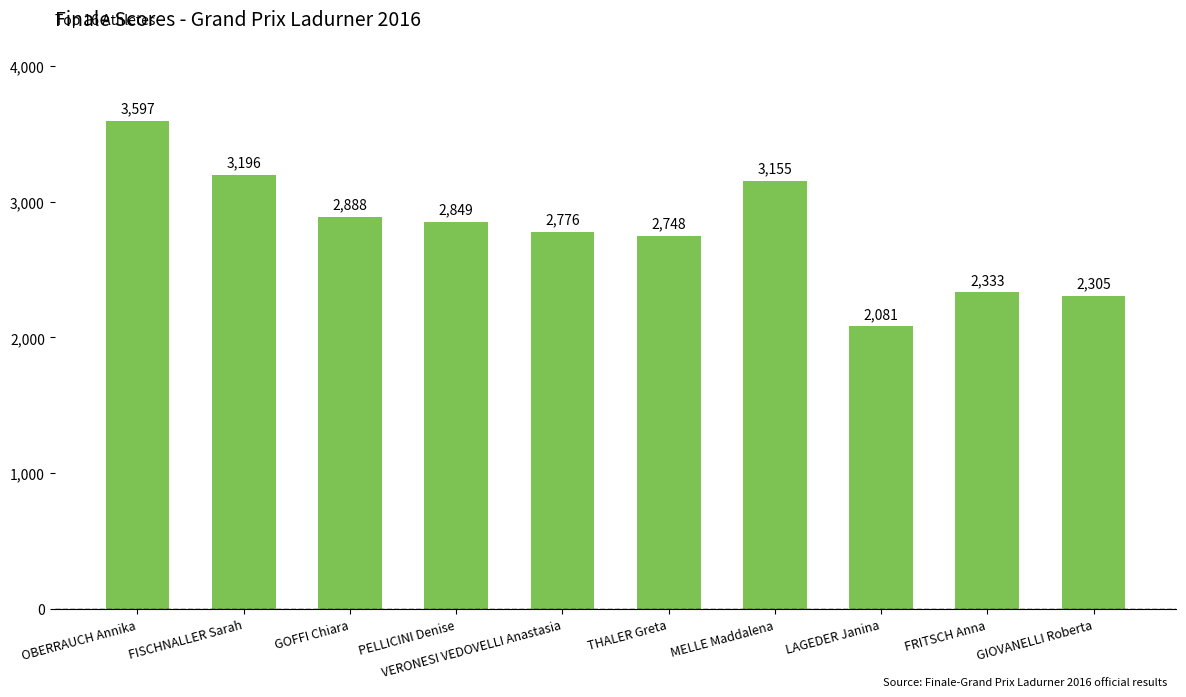

What is the greatest value displayed?

3597